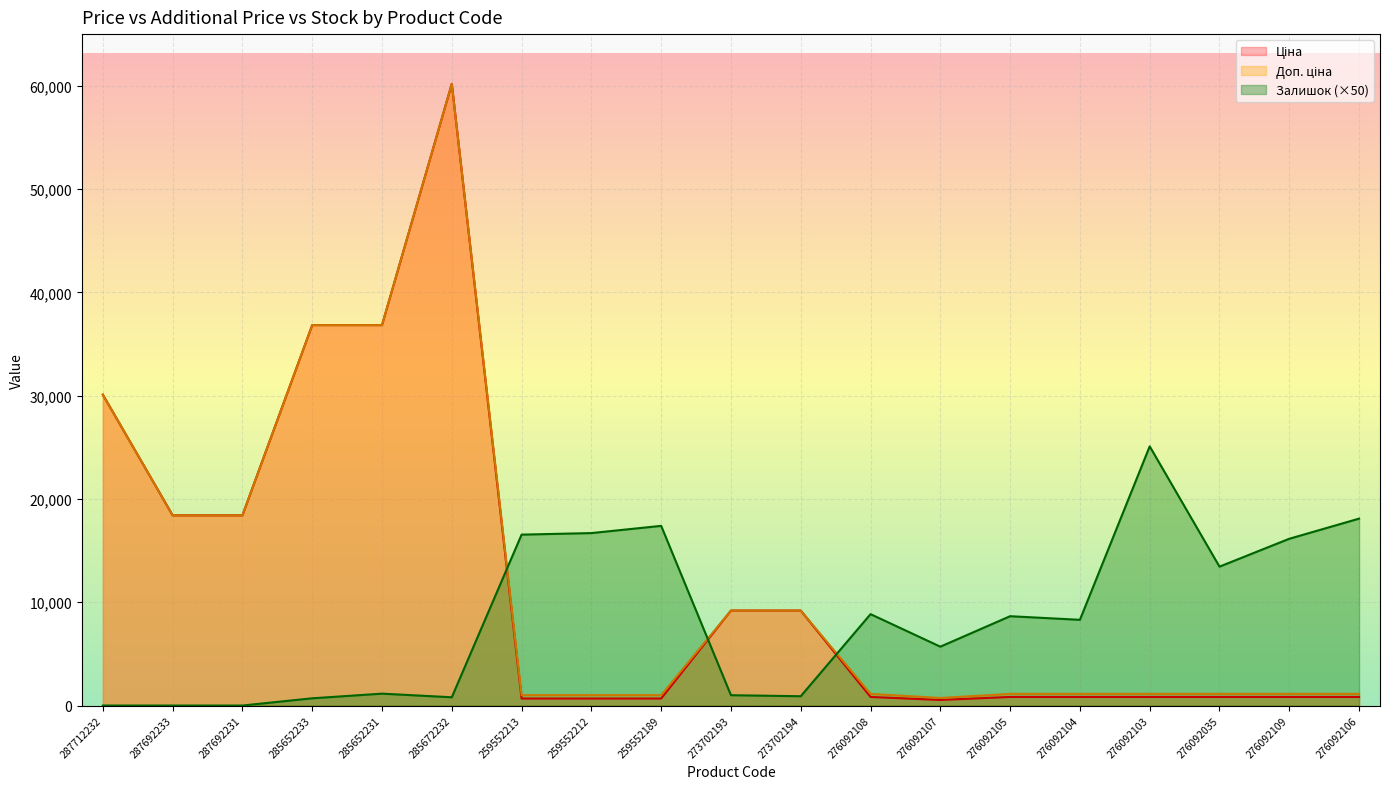

What is the maximum value for Ціна?

60205.6